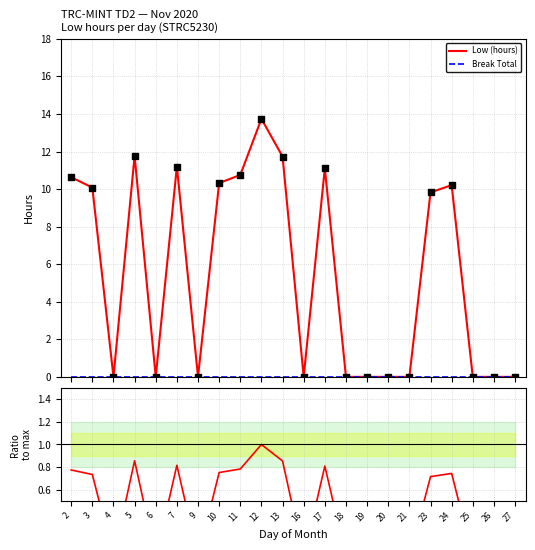

Is the value of Break Total at 24 greater than the value of Low / max(Low) at 11?

No